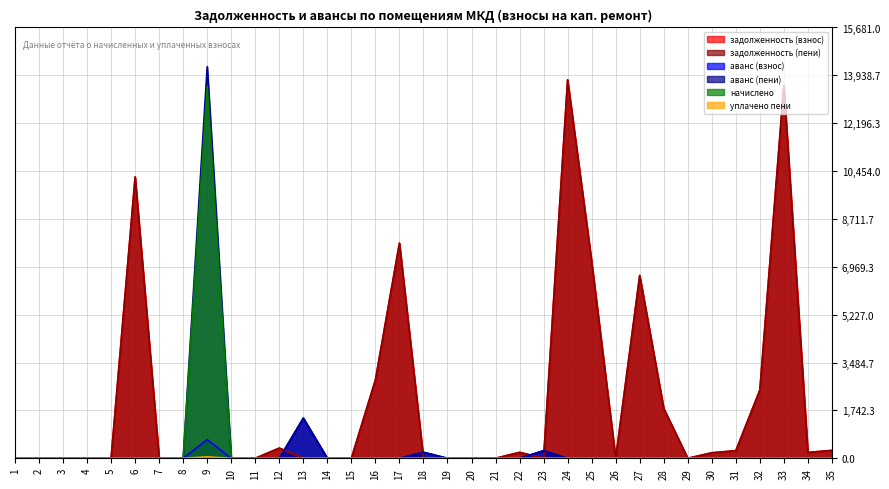

In аванс (пени), how many points are higher than both neighbors (excluding endpoints)?

5